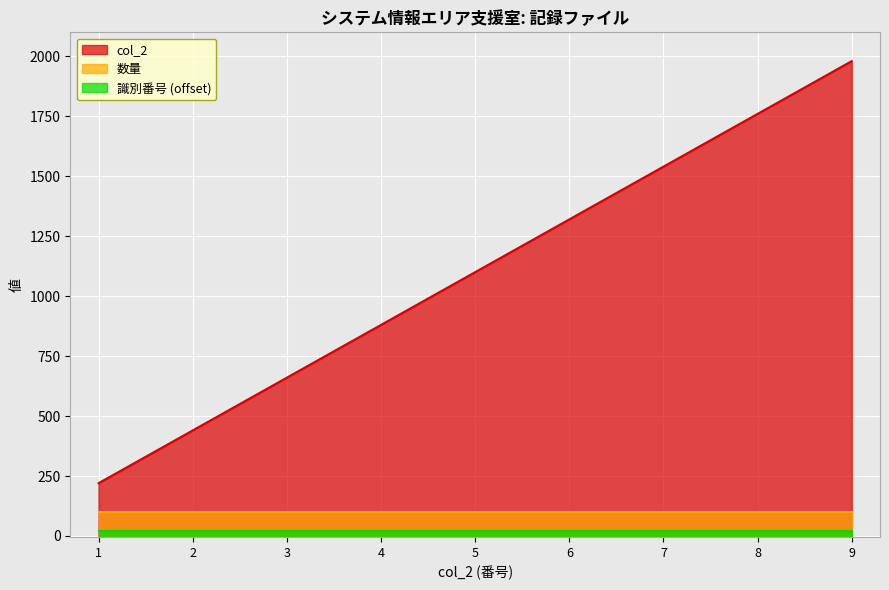

Which series has the largest range (max minus min)?

col_2